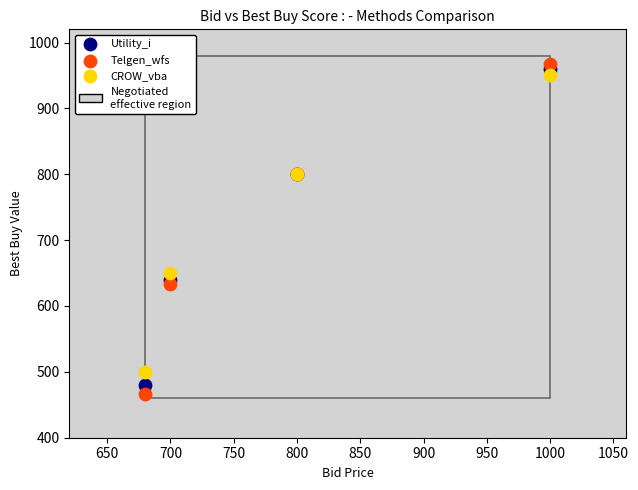

Which series contains the highest Y value?

Telgen_wfs